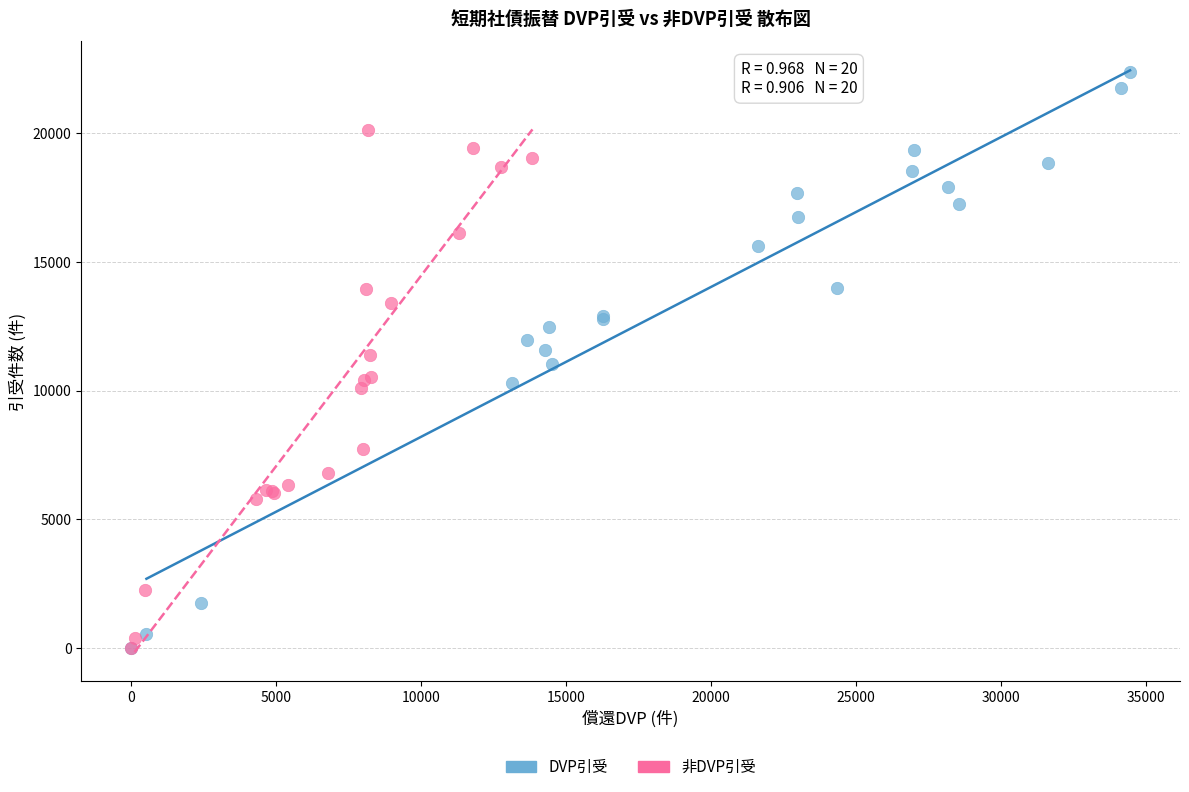

Which series contains the highest Y value?

DVP引受